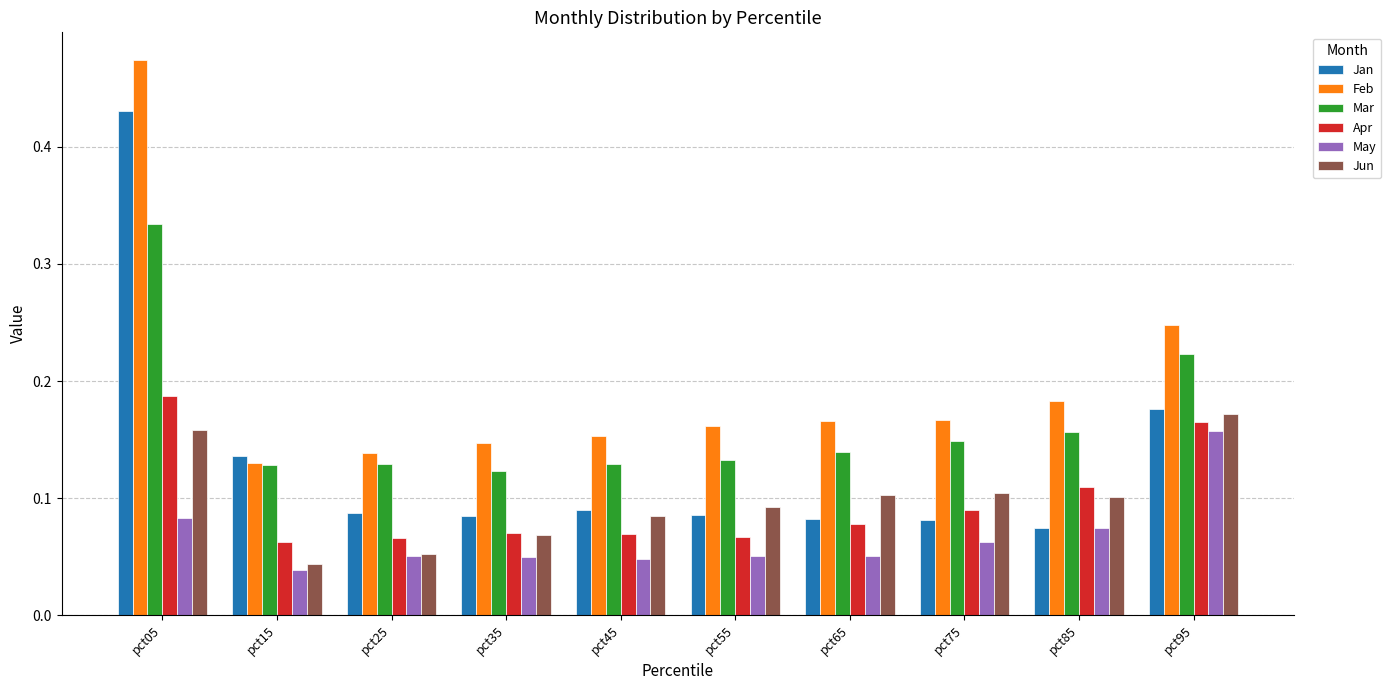

Which series has the largest total across all categories?

Feb